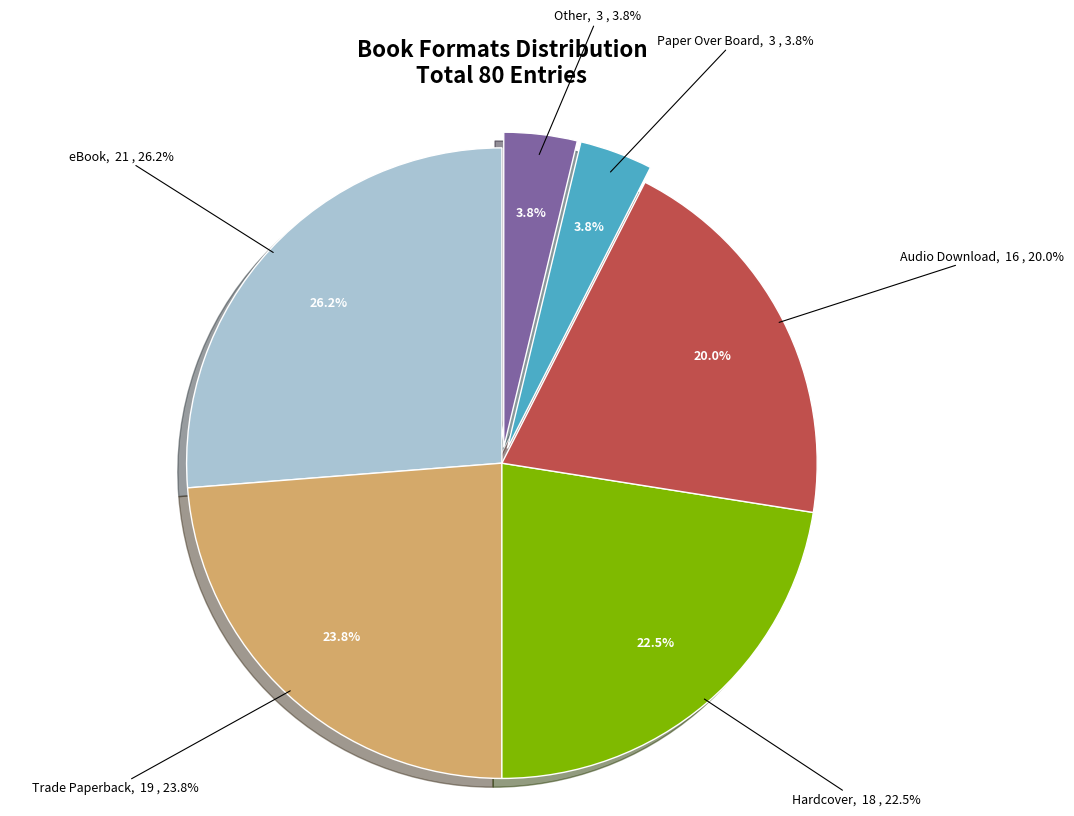

Does Other account for over 50% of the chart?

No